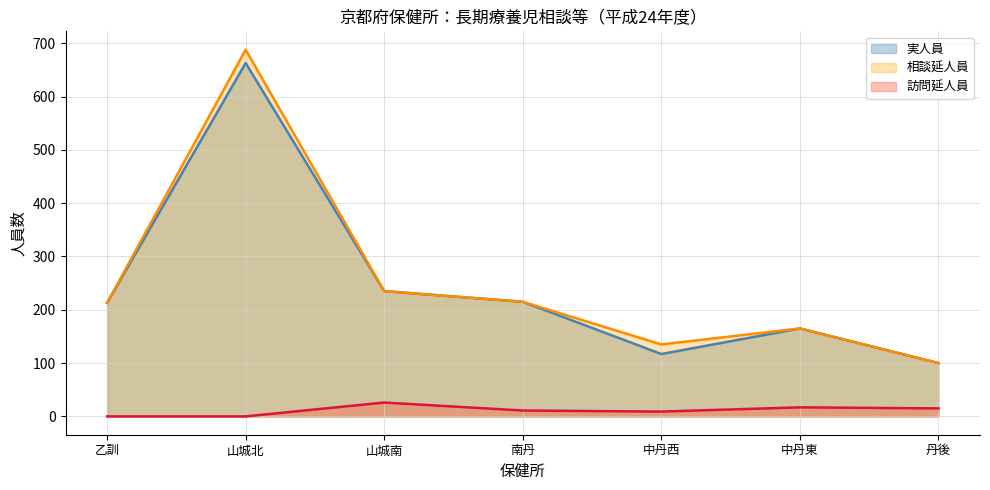

At which label is 相談延人員 closest to 394?

山城南